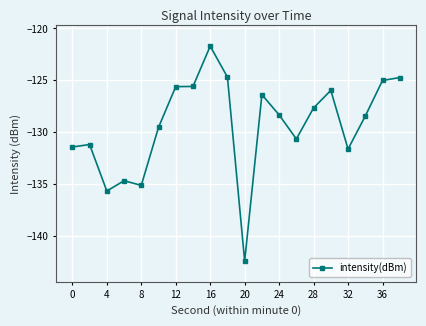

What is the value of the 17th point from the left?

-131.6